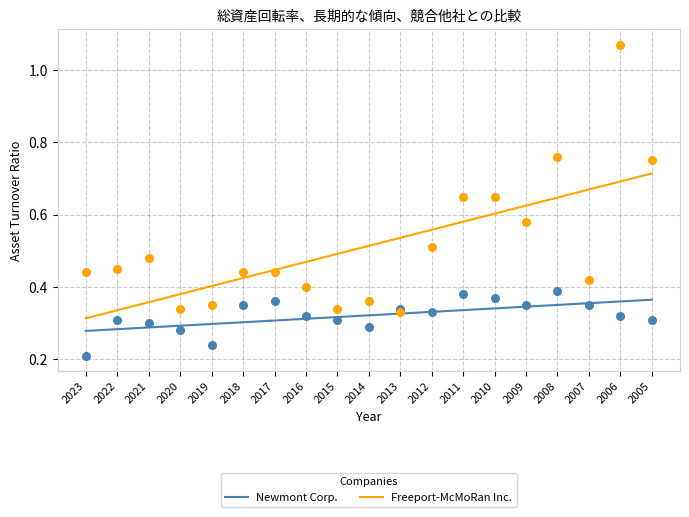

What is the total value across all series at 2005?

1.1